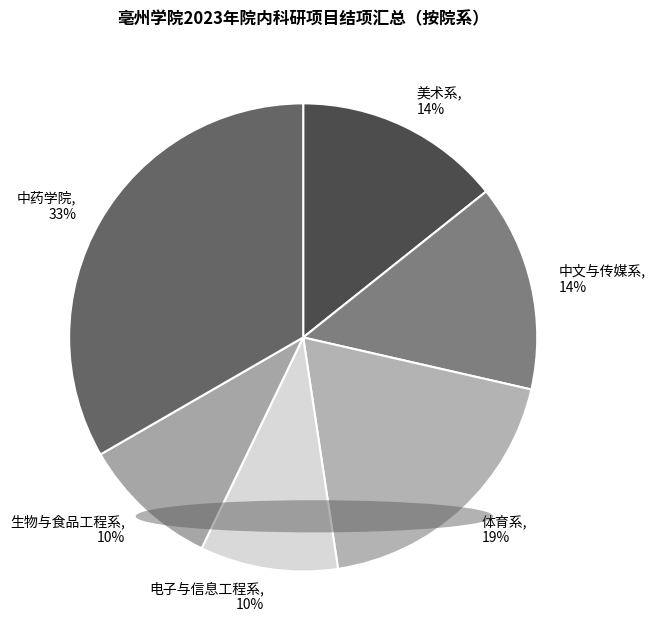

Which category has the biggest portion of the pie?

中药学院